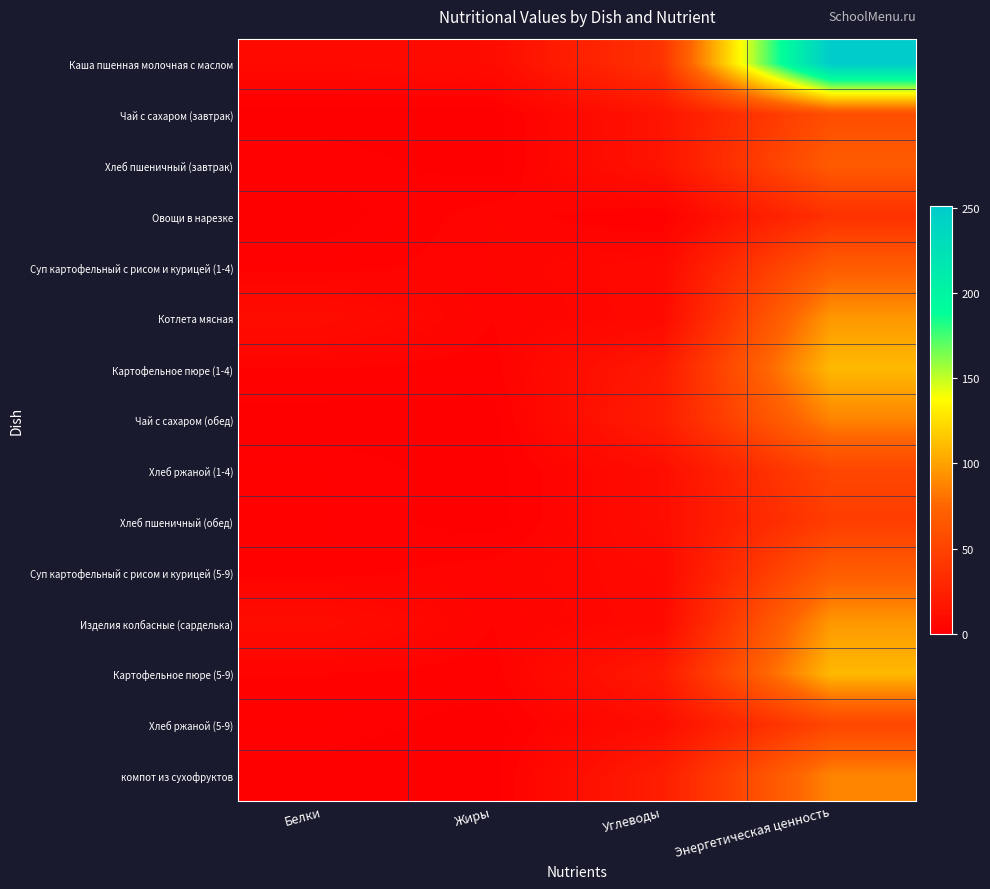

What is the difference between the highest and lowest values at Углеводы?

37.0